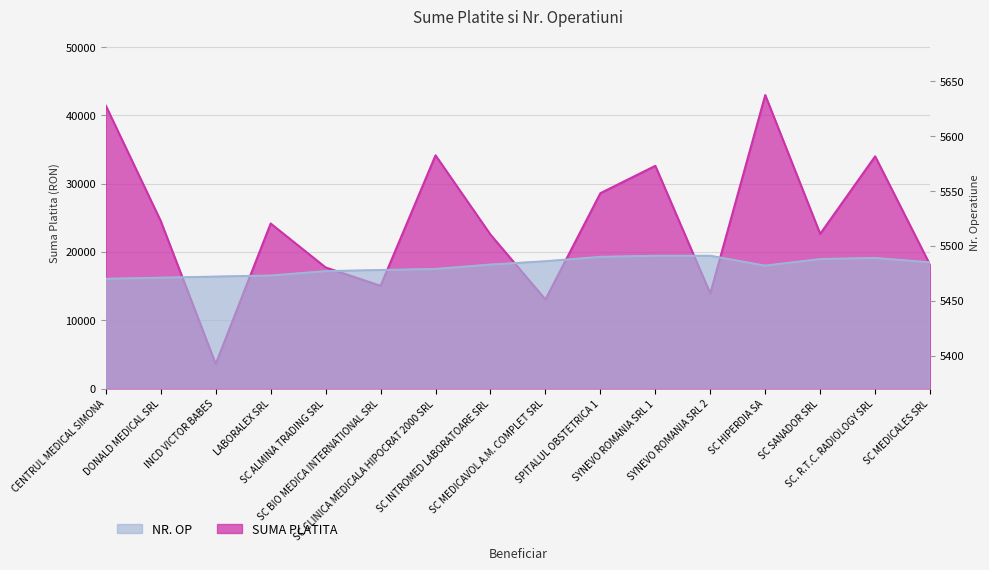

At which label does NR. OP first exceed 5483?

SC MEDICAVOL A.M. COMPLET SRL